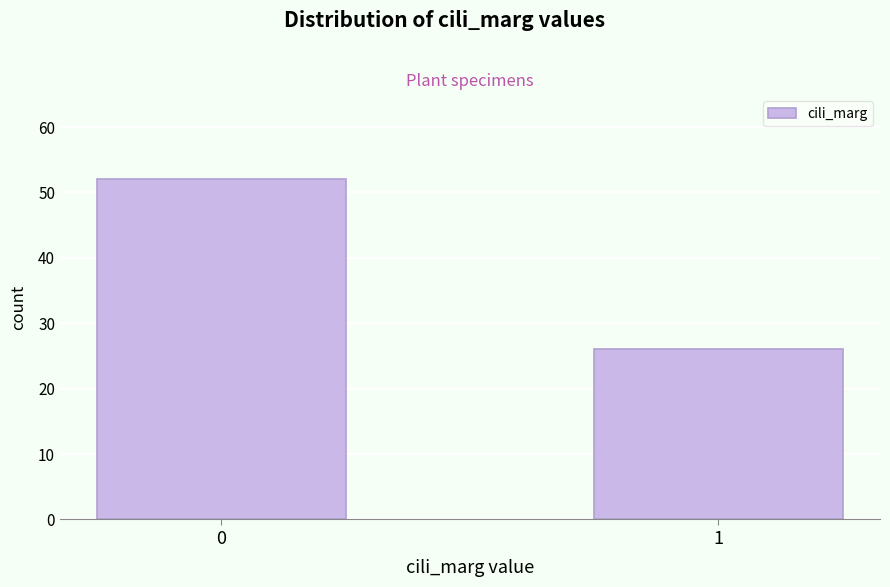

Reading left to right, list all the values displayed in this chart.

0=52	1=26